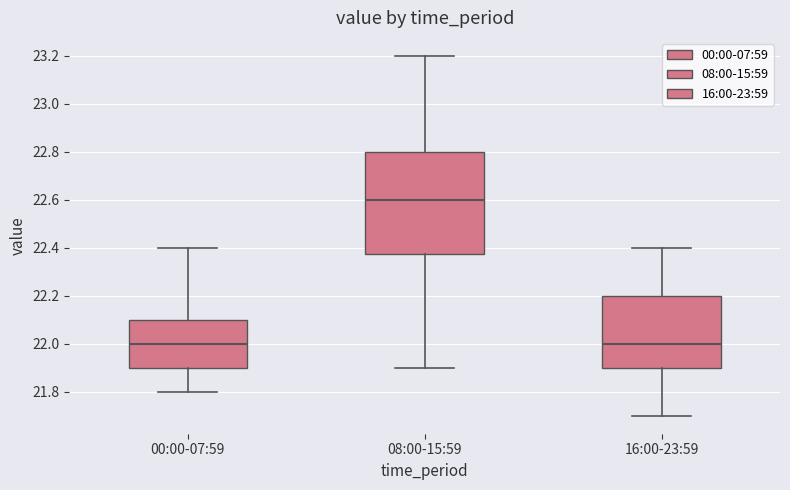

Which box is the tallest, from its lower edge to its upper edge?

08:00-15:59